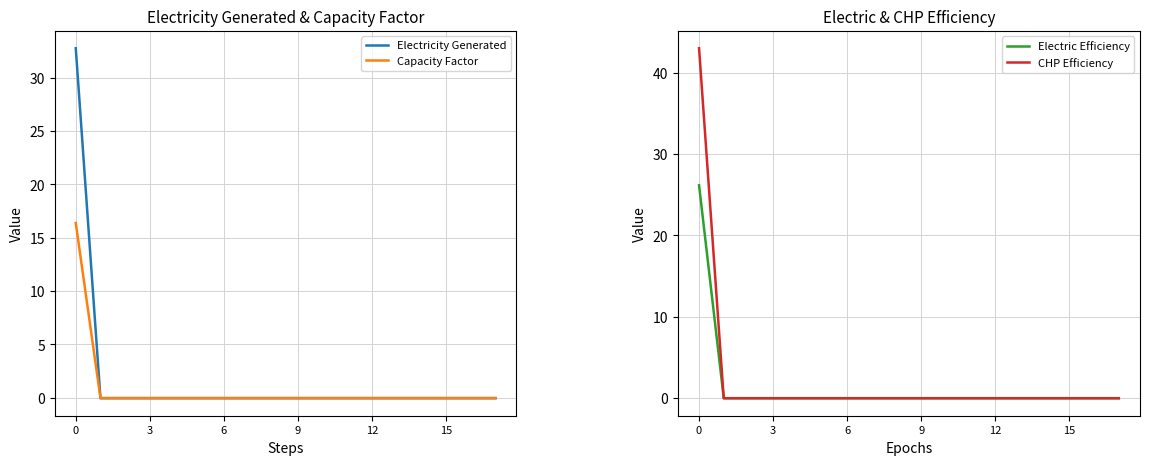

What is the maximum value for Electricity Generated?

32.8